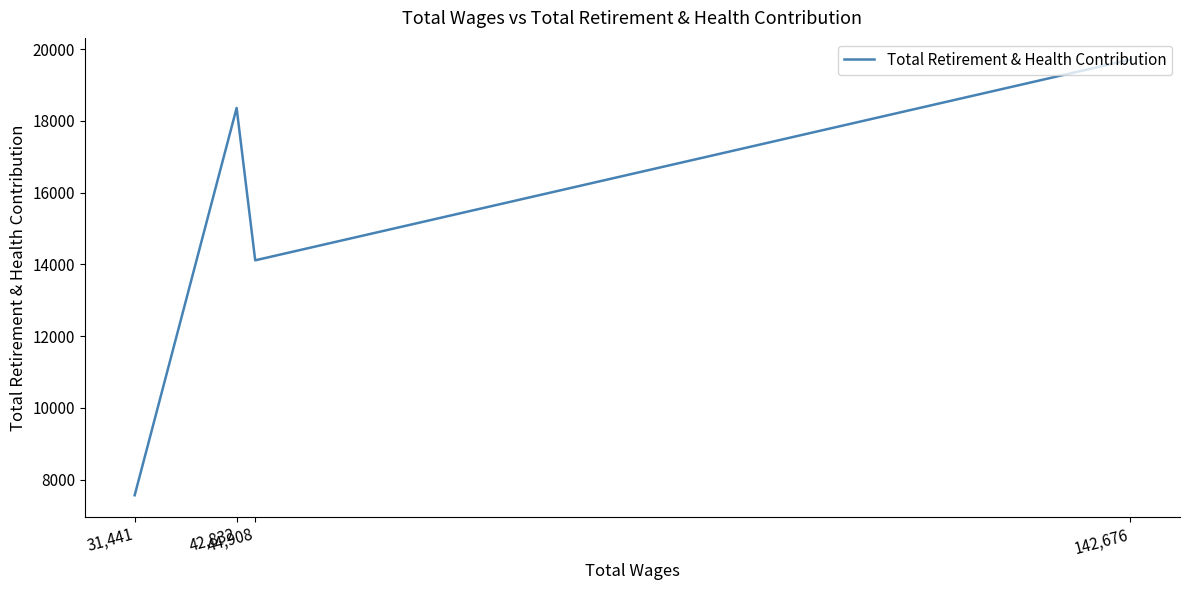

Which category has the highest value across all series?

142,676